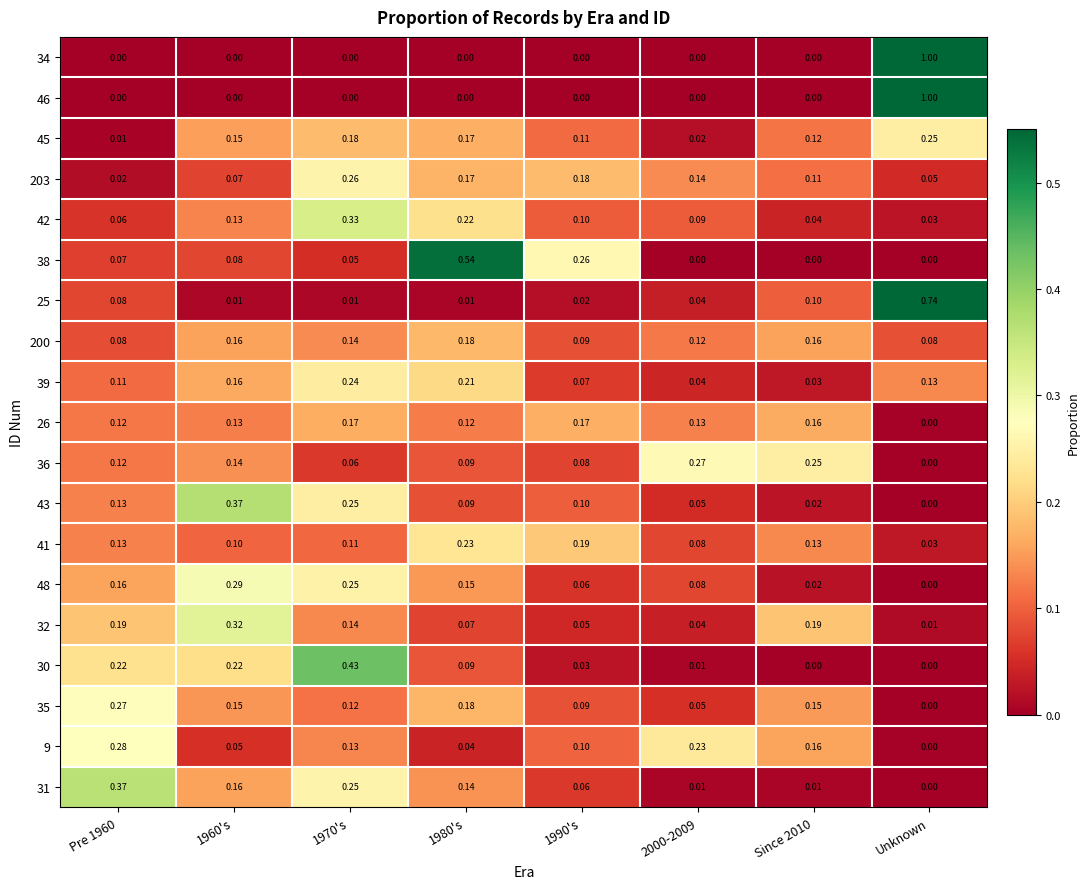

At which category is the sum across all series the highest?

Unknown